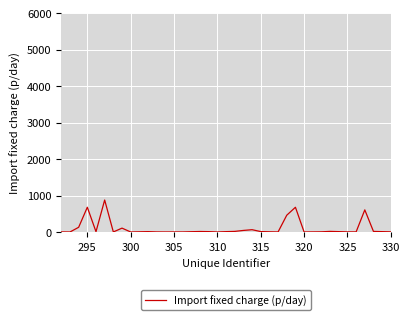

What is the difference between the maximum and minimum values?

876.7